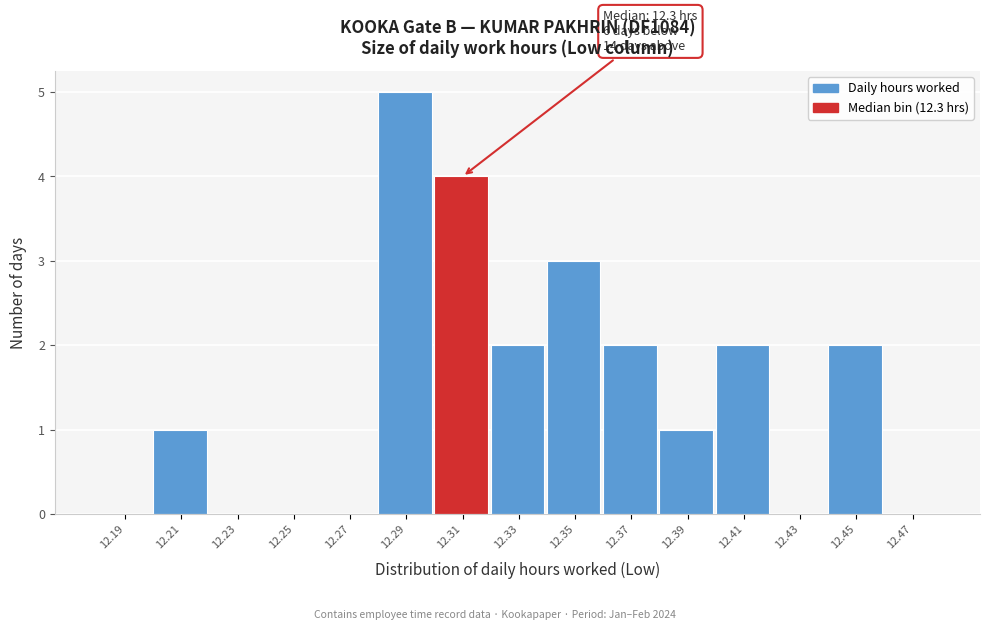

Over which range of the x-axis is the bar tallest?

12.28 to 12.30